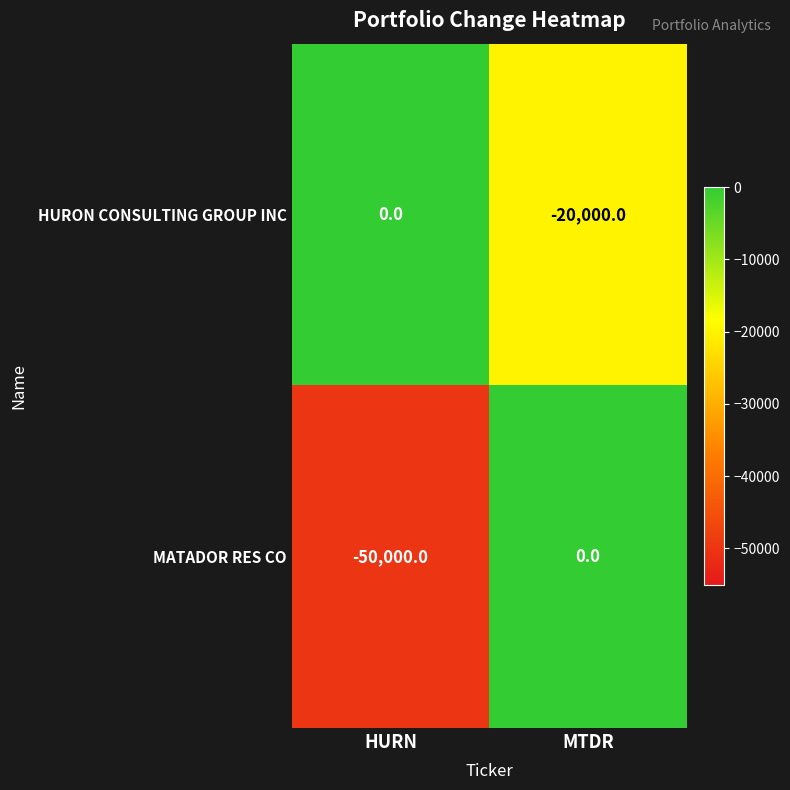

Reading right to left, what are all the values shown in this chart?

HURON CONSULTING GROUP INC: MTDR=-20000	HURN=0
MATADOR RES CO: MTDR=0	HURN=-50000